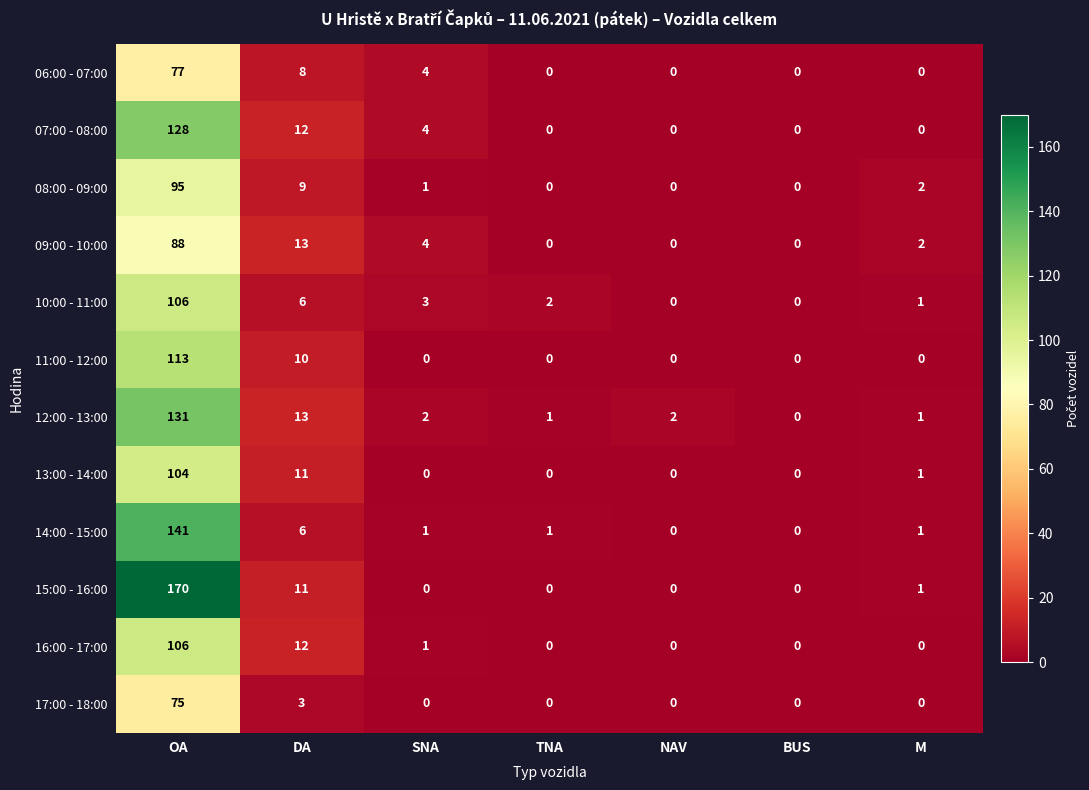

Which series has the largest range (max minus min)?

15:00 - 16:00